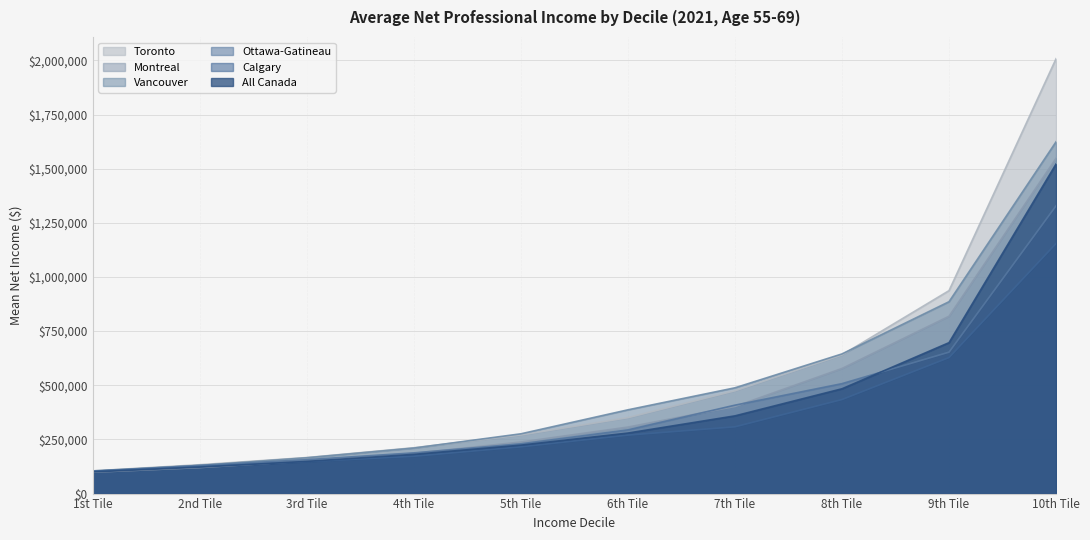

Read the Calgary value at 3rd Tile, to the nearest 50.

147750